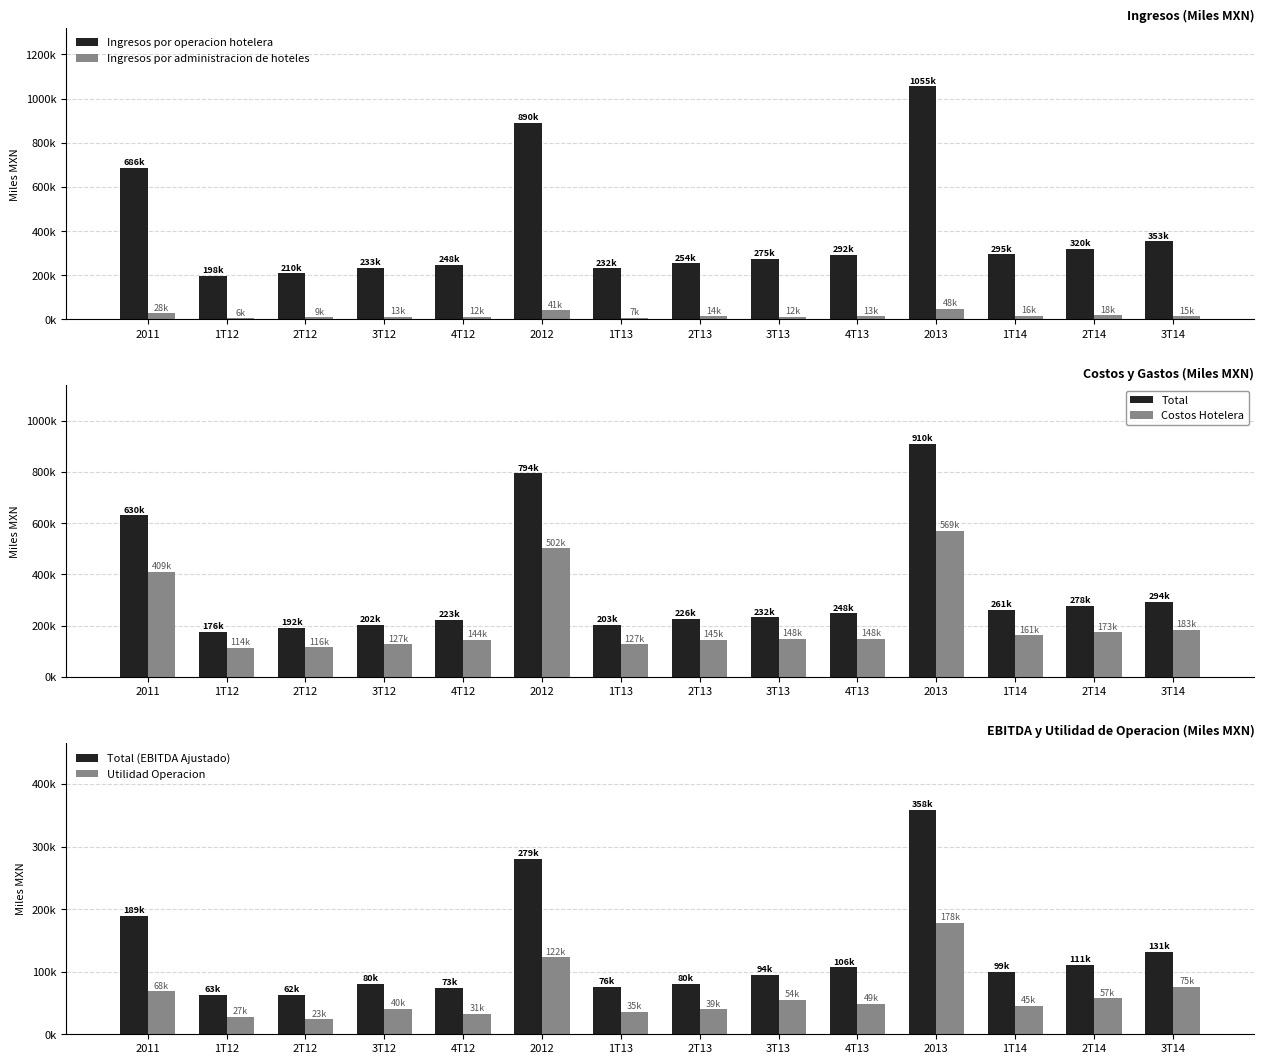

Count the number of data series in this chart.

6